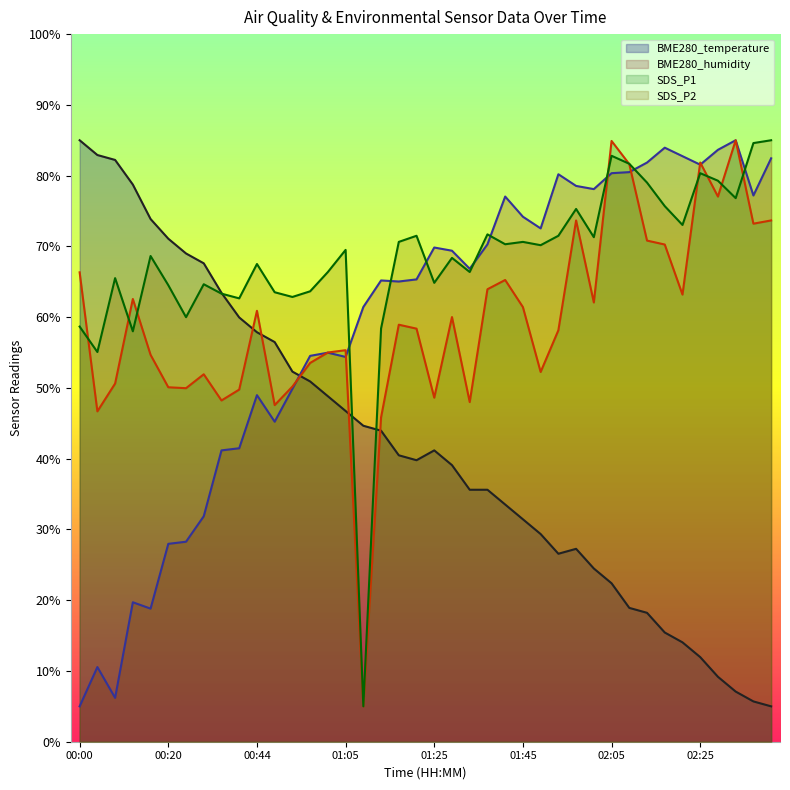

Between 01:25 and 02:09, which series saw the biggest shift?

SDS_P1